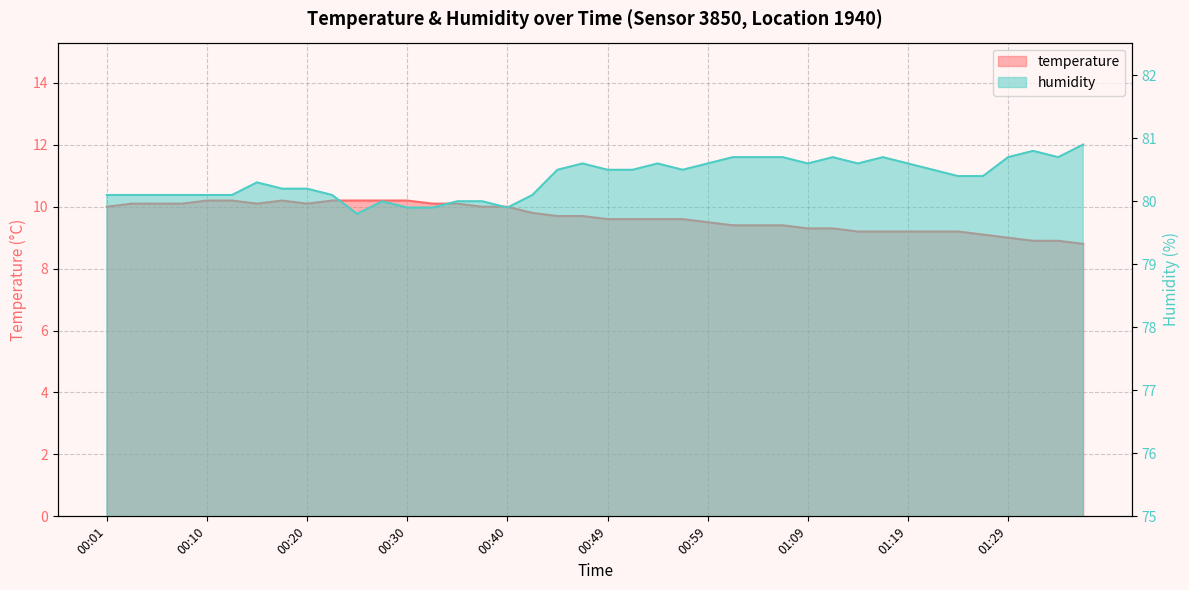

True or false: temperature and humidity intersect in this chart.

False